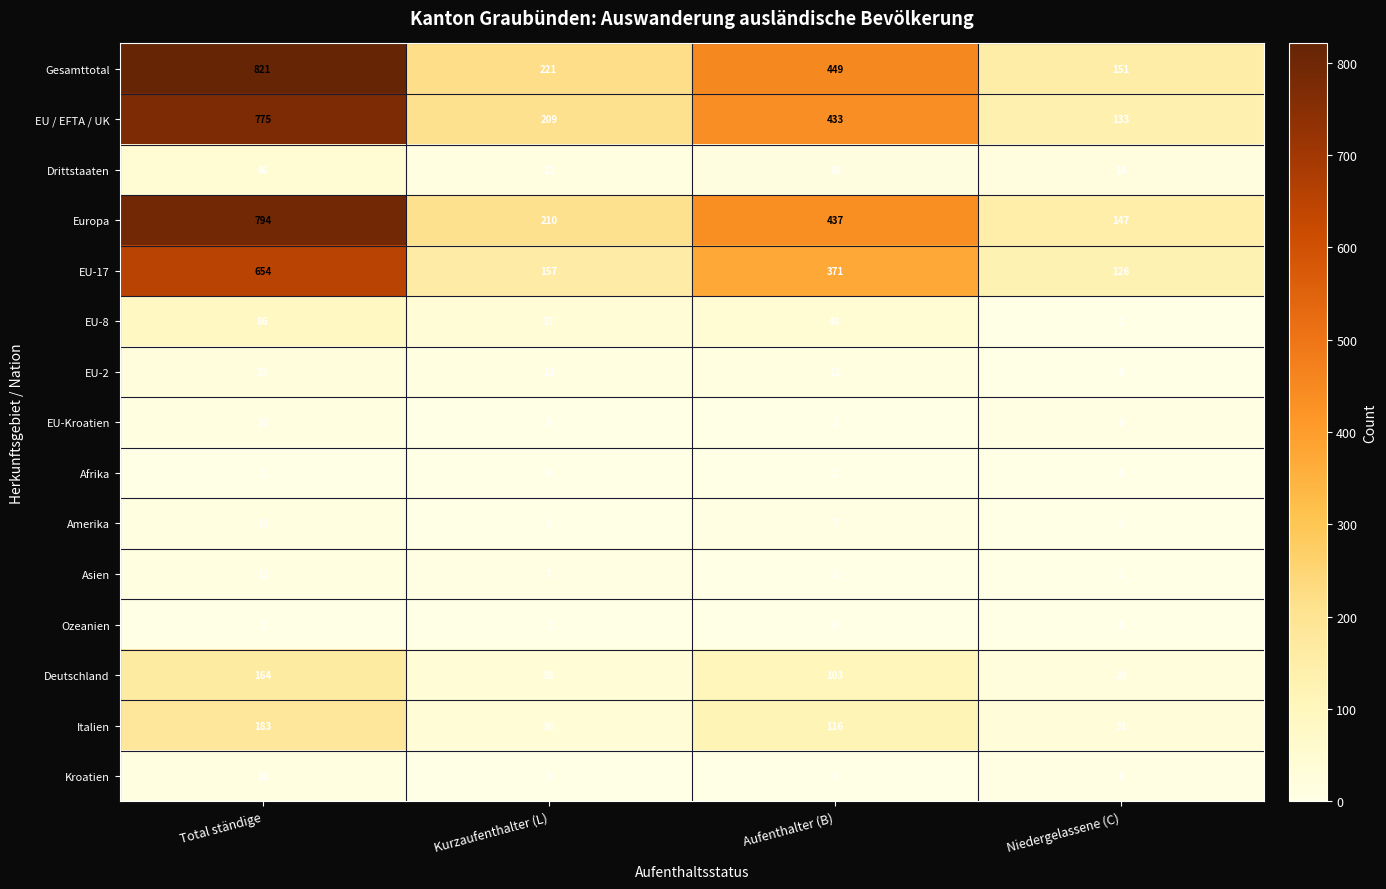

What is the total value across all series at Niedergelassene (C)?

646